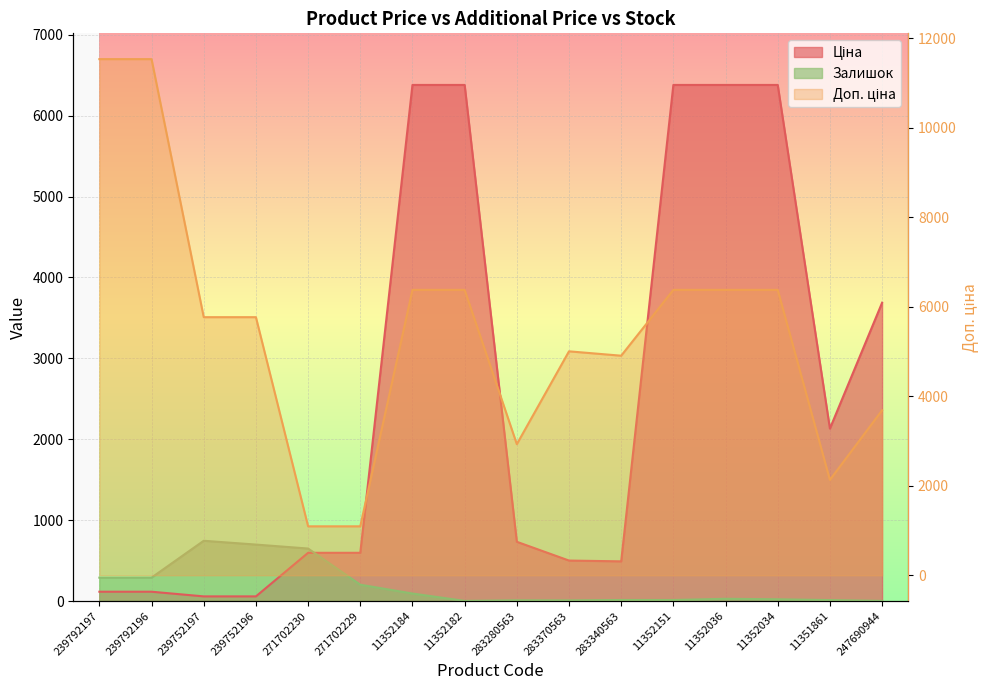

Which category has the lowest value across all series?

11352182